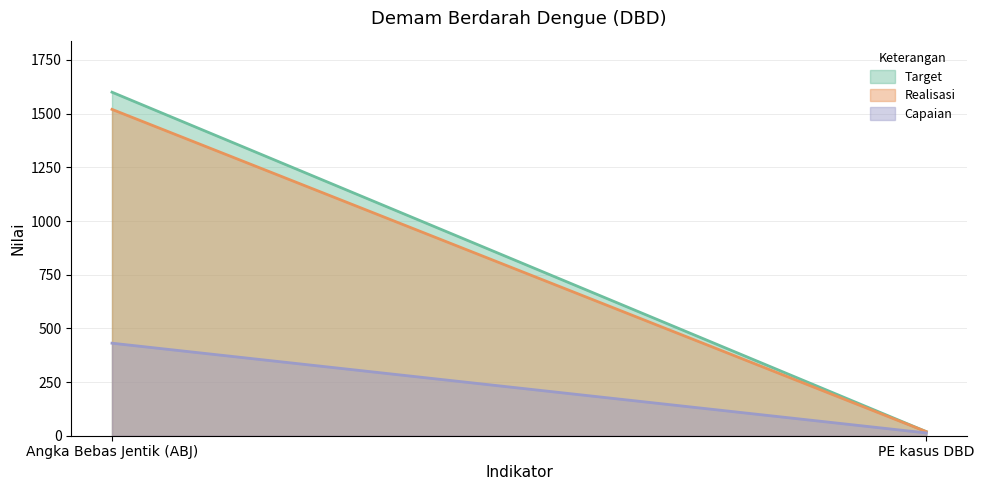

What is the difference between the highest and lowest values at PE kasus DBD?

6